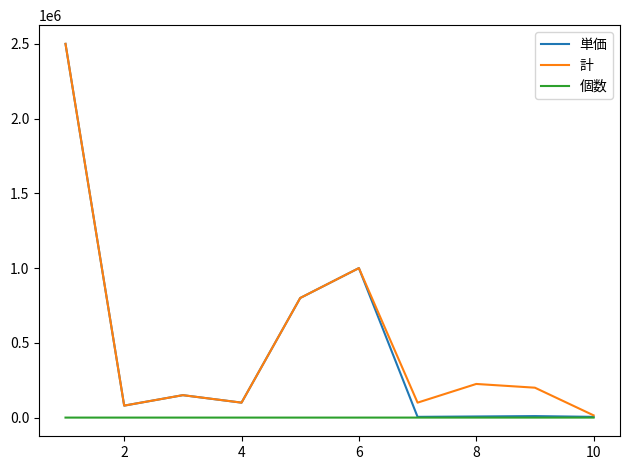

True or false: 計 has more than 0 points higher than both neighbors.

True